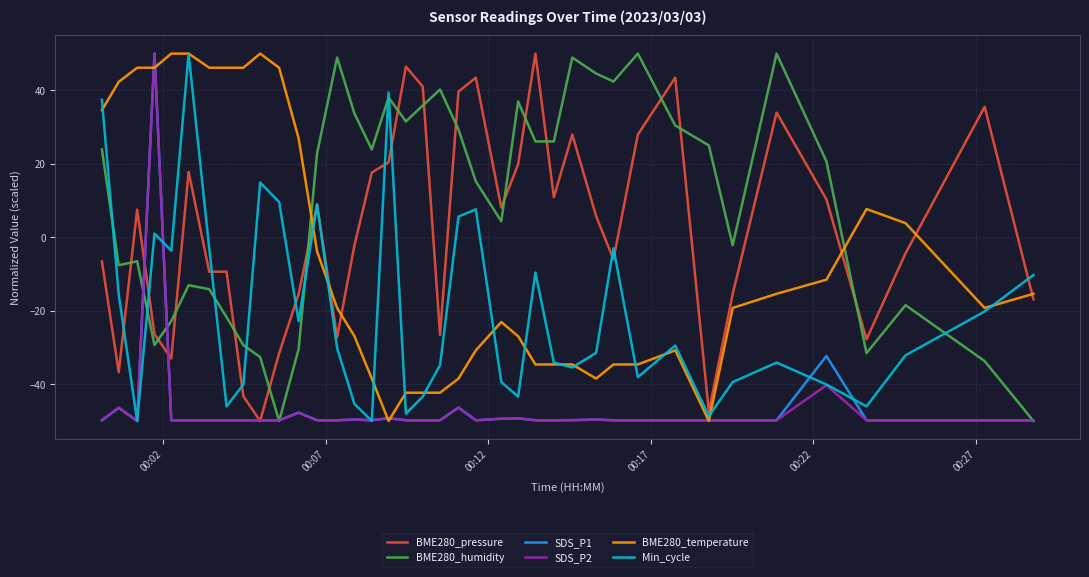

How many times do Min_cycle and BME280_humidity cross each other?

8